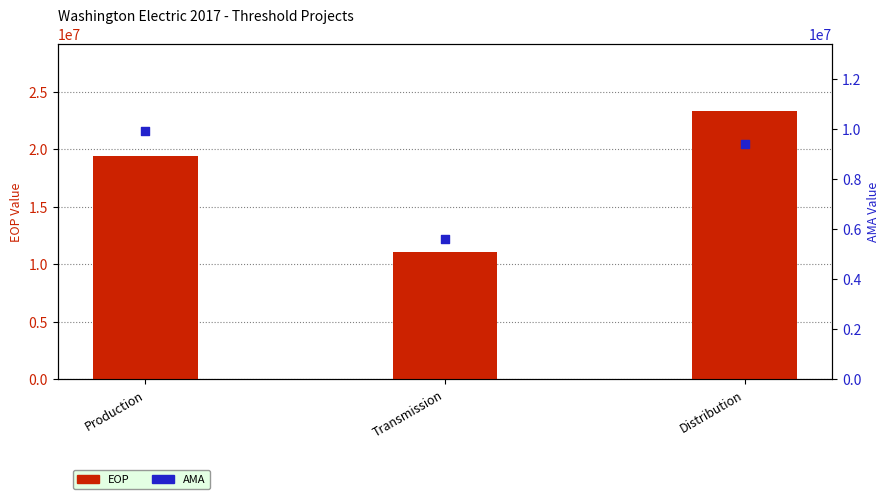

What are all the series names shown in the legend?

EOP (left axis), AMA (right axis)